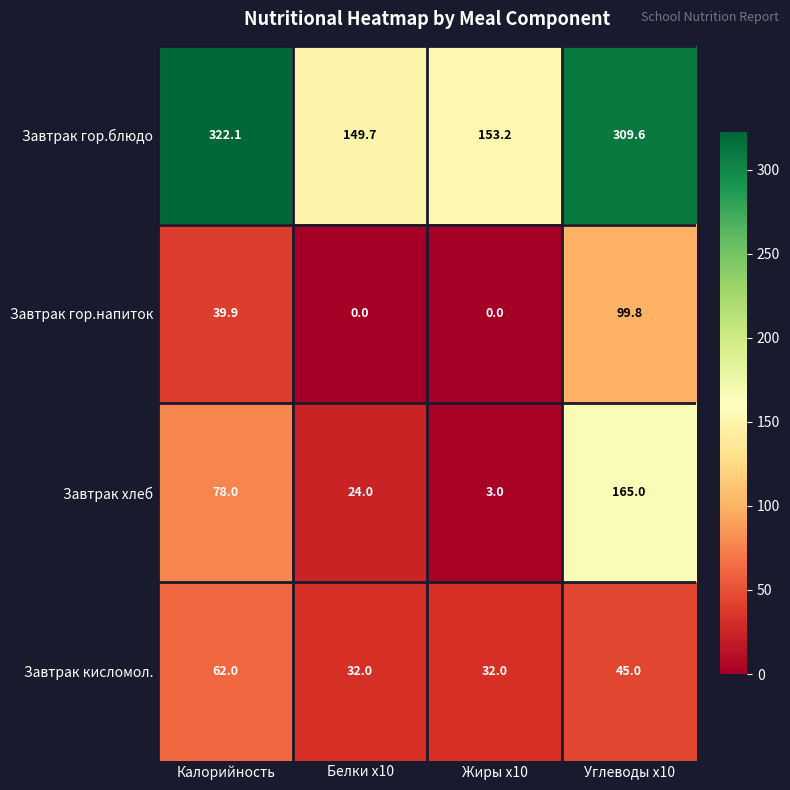

Reading left to right, extract all data points from this chart.

Завтрак гор.блюдо: Калорийность=322.1	Белки x10=149.7	Жиры x10=153.2	Углеводы x10=309.6
Завтрак гор.напиток: Калорийность=39.9	Белки x10=0.0	Жиры x10=0.0	Углеводы x10=99.8
Завтрак хлеб: Калорийность=78.0	Белки x10=24.0	Жиры x10=3.0	Углеводы x10=165.0
Завтрак кисломол.: Калорийность=62.0	Белки x10=32.0	Жиры x10=32.0	Углеводы x10=45.0